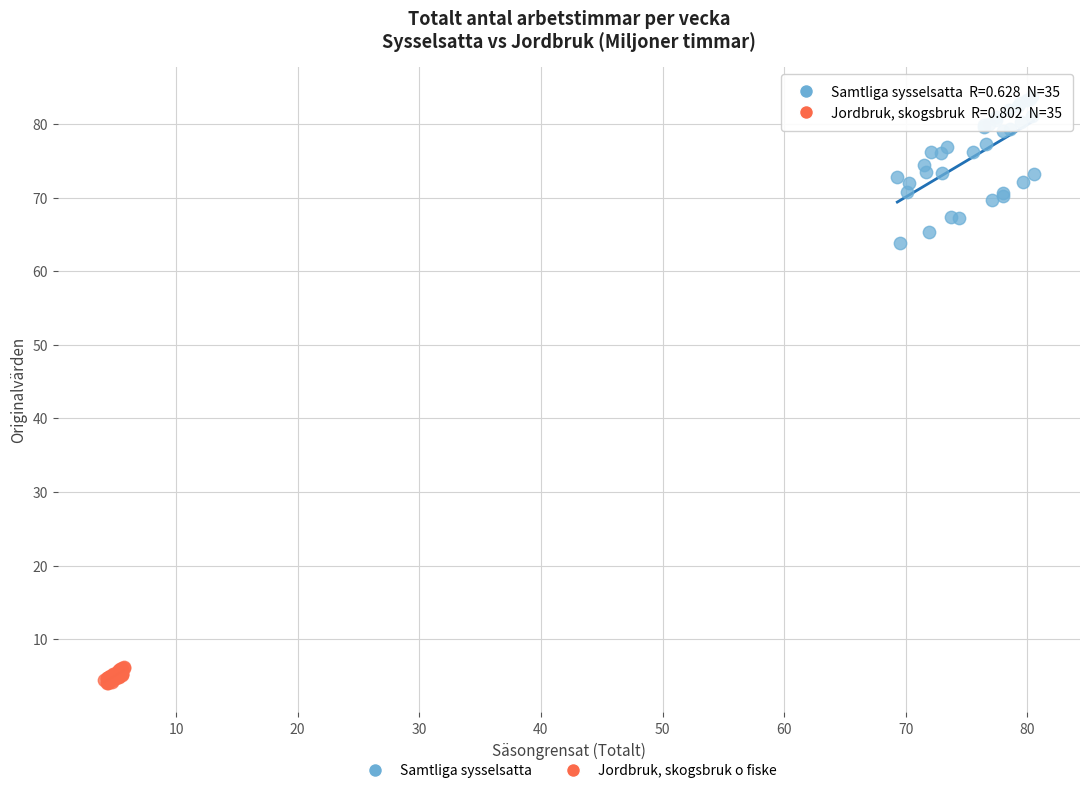

Which series contains the lowest Y value?

Jordbruk, skogsbruk o fiske